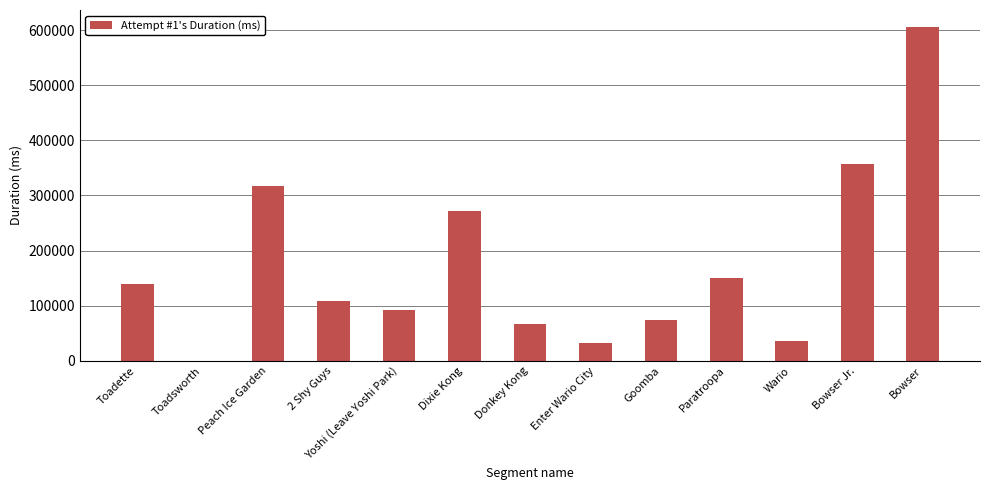

Reading right to left, list all the values displayed in this chart.

606224	357870	35083	150856	74280	31972	67522	271427	91754	108607	317949	0	138633